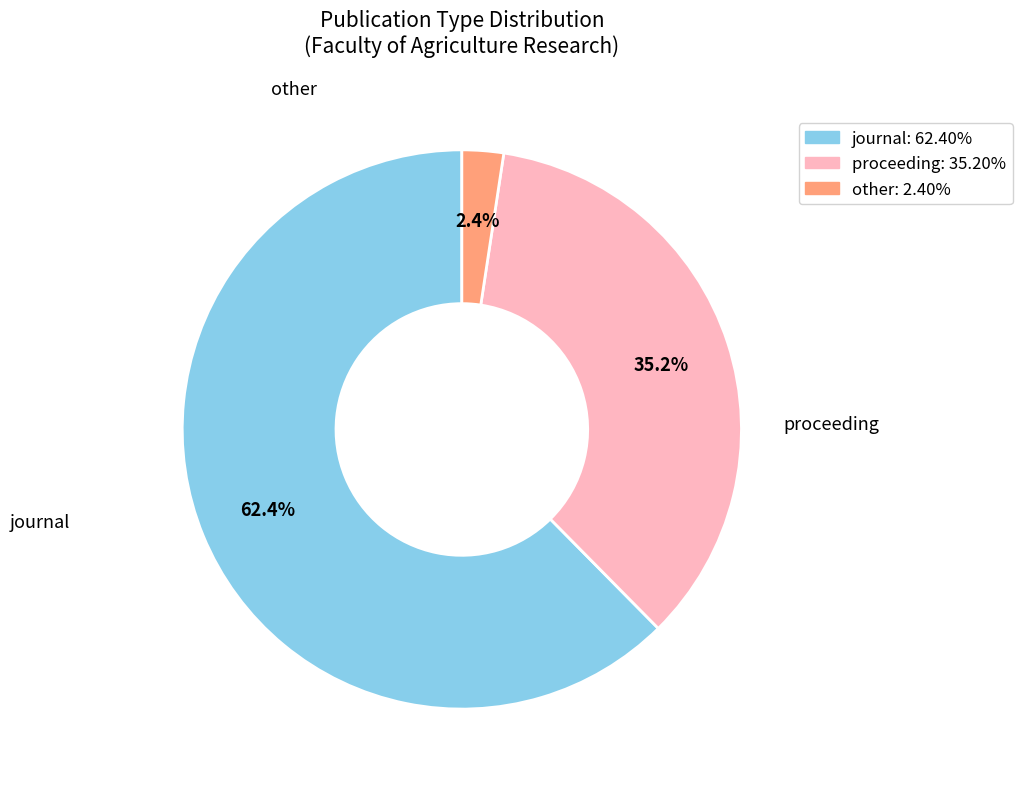

How many segments does this pie chart have?

3